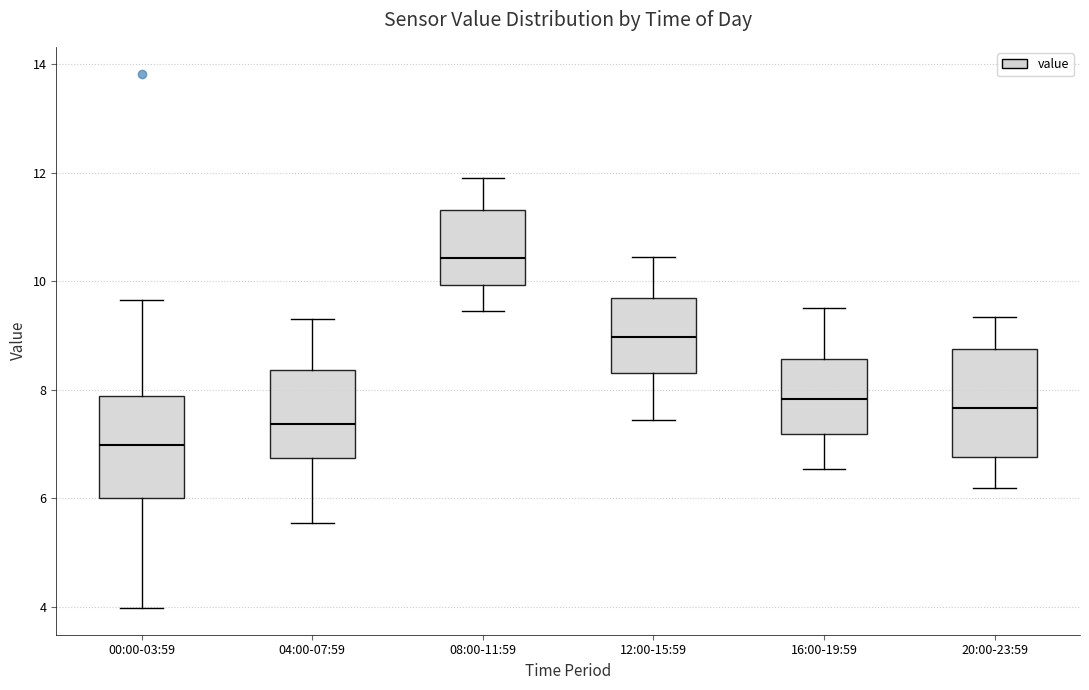

Reading left to right, transcribe this box plot: for each box, give where its median line is, the range the box spans, and where its two whiskers end, as read against the y-axis. The values are not printed on the chart, so give them approximately, as read against the axis.

00:00-03:59: median 7.0, box 6.0 to 7.8, whiskers 4.0 to 9.6
04:00-07:59: median 7.4, box 6.8 to 8.4, whiskers 5.6 to 9.4
08:00-11:59: median 10.4, box 10.0 to 11.4, whiskers 9.4 to 12.0
12:00-15:59: median 9.0, box 8.4 to 9.8, whiskers 7.4 to 10.4
16:00-19:59: median 7.8, box 7.2 to 8.6, whiskers 6.6 to 9.6
20:00-23:59: median 7.6, box 6.8 to 8.8, whiskers 6.2 to 9.4